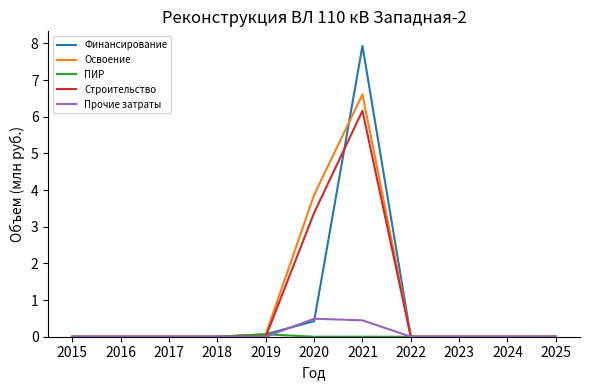

At which label does Освоение reach its peak?

2021